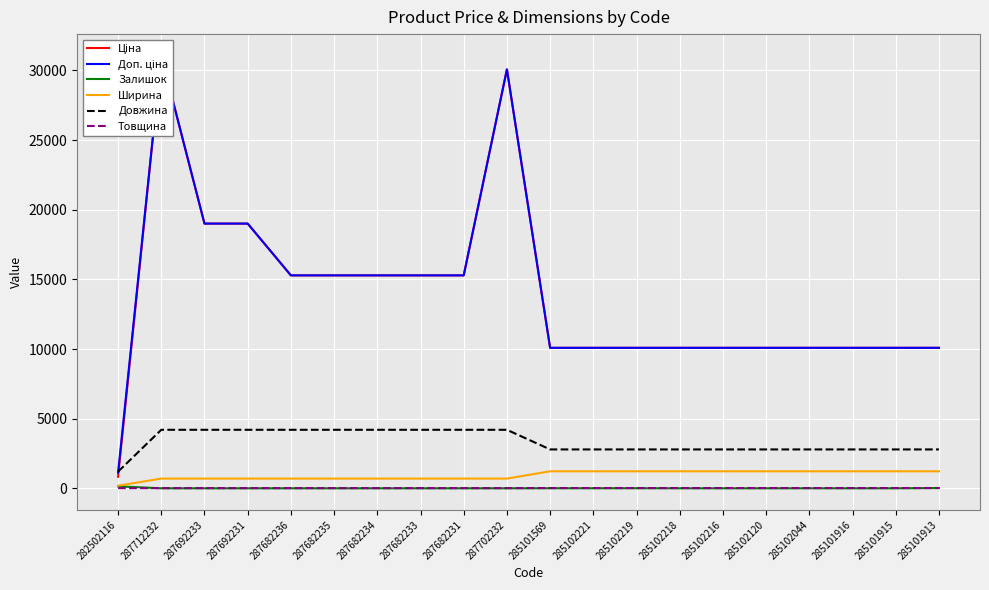

Which series changed the most between 287692233 and 287682235?

Ціна